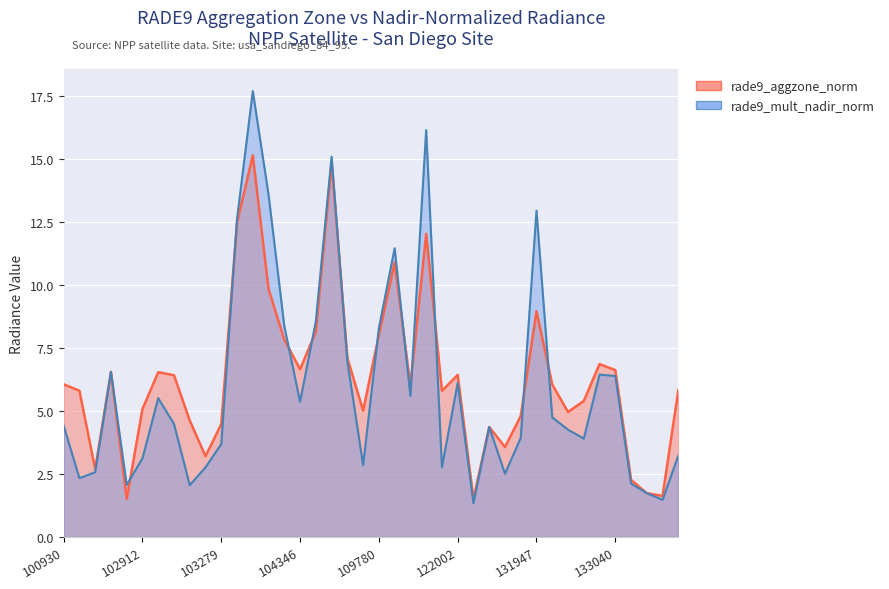

Reading left to right, what are all the values shown in this chart?

rade9_aggzone_norm: 100930=6.1	102421=5.8	102551=2.7	102671=6.5	102792=1.5	102912=5.1	102920=6.5	103032=6.4	103040=4.6	103160=3.2	103279=4.5	103397=12.5	103761=15.1	104229=9.8	104236=7.8	104346=6.7	104355=8.1	108015=14.9	108715=7.1	108729=5.0	109780=8.0	109954=10.9	110127=6.0	110299=12.0	115500=5.8	122002=6.4	122178=1.5	122346=4.4	123251=3.6	131768=4.8	131947=8.9	131961=6.0	132136=5.0	132669=5.4	132848=6.9	133040=6.6	133223=2.3	133405=1.7	134505=1.6	134700=5.8
rade9_mult_nadir_norm: 100930=4.4	102421=2.3	102551=2.6	102671=6.5	102792=2.1	102912=3.1	102920=5.5	103032=4.5	103040=2.1	103160=2.8	103279=3.7	103397=12.6	103761=17.7	104229=13.6	104236=8.4	104346=5.4	104355=8.6	108015=15.1	108715=7.0	108729=2.8	109780=8.3	109954=11.4	110127=5.6	110299=16.1	115500=2.8	122002=6.1	122178=1.3	122346=4.4	123251=2.5	131768=3.9	131947=12.9	131961=4.7	132136=4.3	132669=3.9	132848=6.4	133040=6.4	133223=2.1	133405=1.7	134505=1.5	134700=3.2